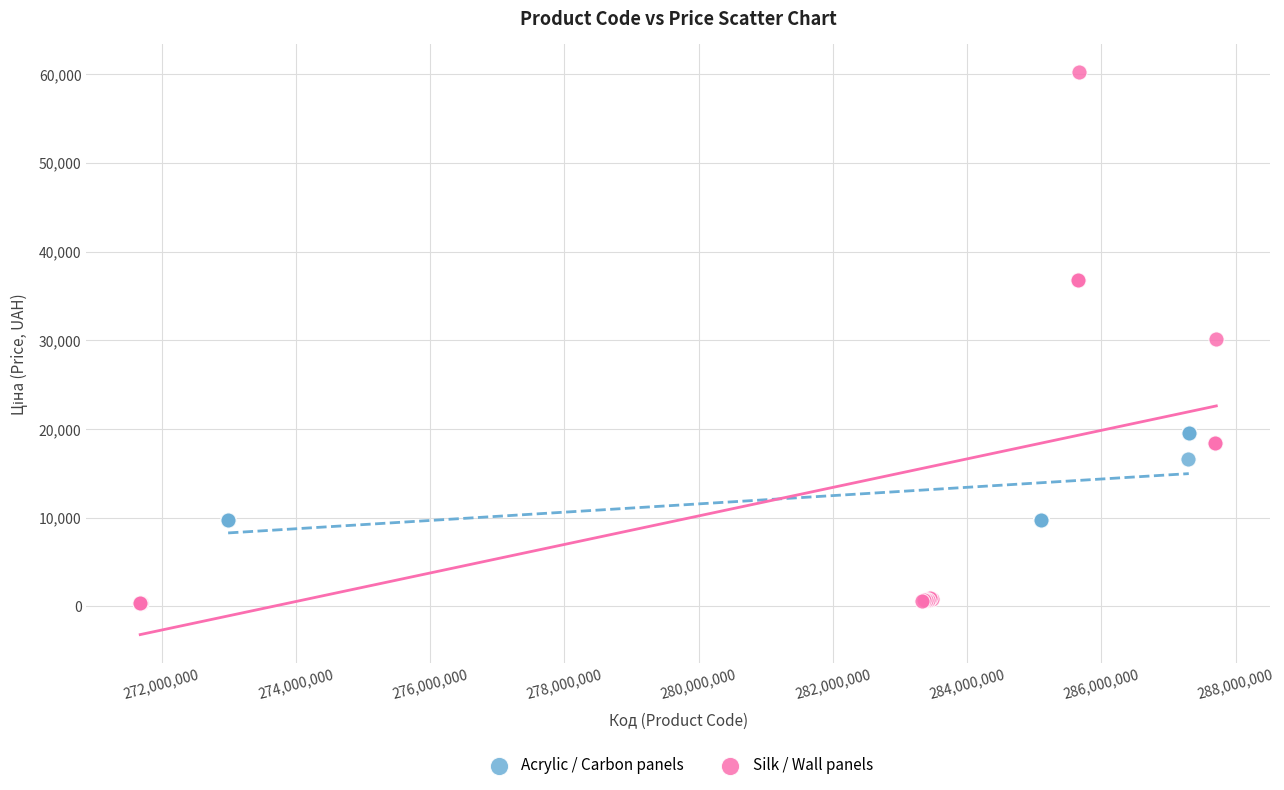

What are all the series names shown in the legend?

Acrylic / Carbon panels, Silk / Wall panels